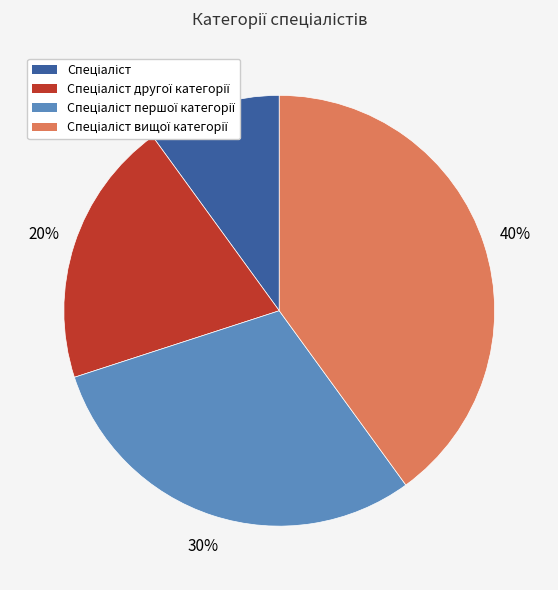

To the nearest percent, what is the average slice percentage?

25%